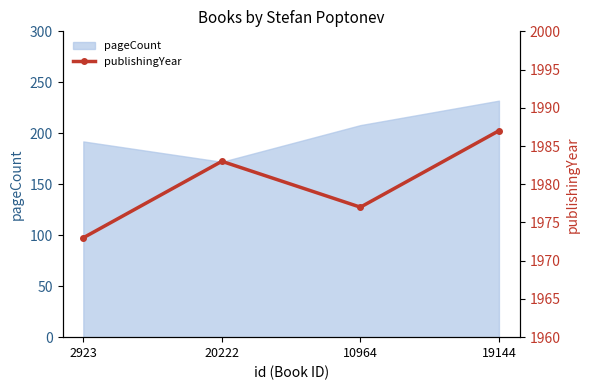

List the labels in order of value, smallest first.

2923, 10964, 20222, 19144